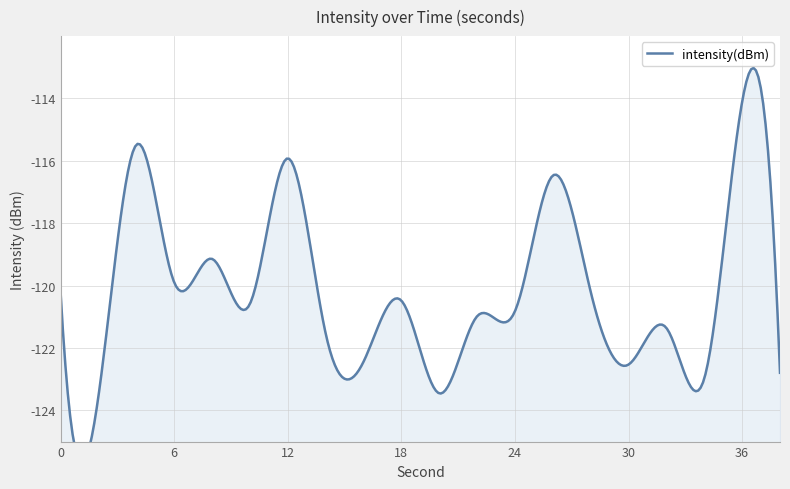

List the labels in order of value, largest first.

36, 4, 12, 26, 8, 6, 0, 28, 18, 10, 24, 22, 32, 14, 16, 30, 38, 34, 20, 2